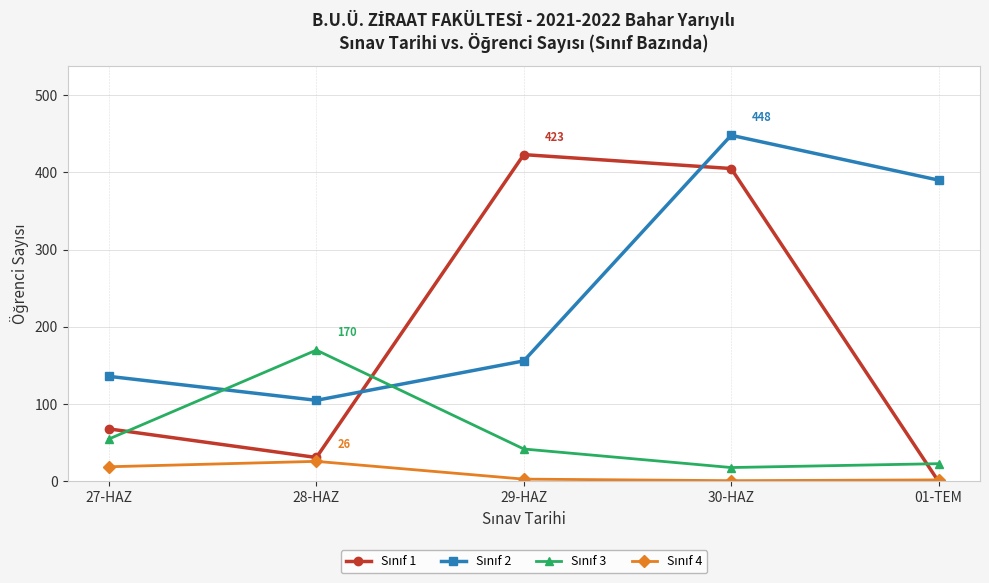

What is the label of the 1st point from the right?

01-TEM